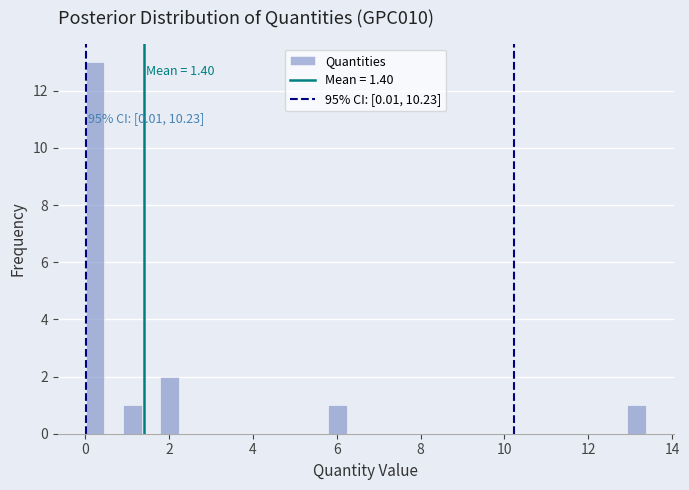

Around what value on the x-axis is the tallest bar? Give the approximate position of its centre, as read against the axis.

0.2